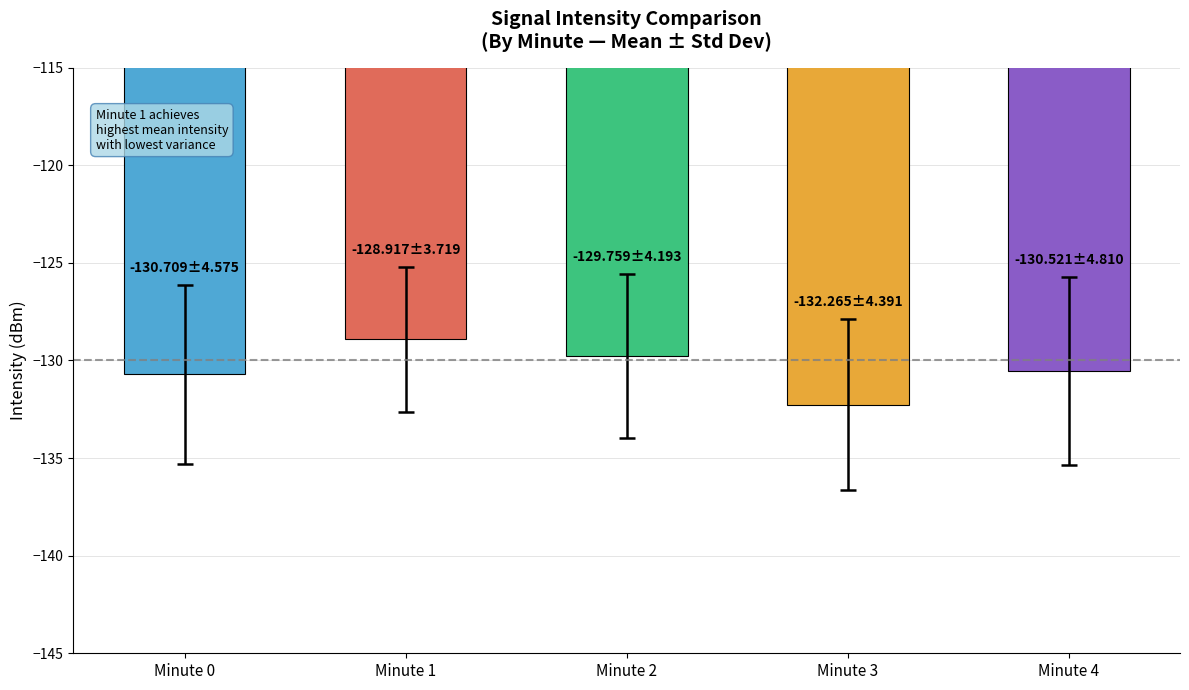

The value at Minute 4 is -83.6. True or false?

False